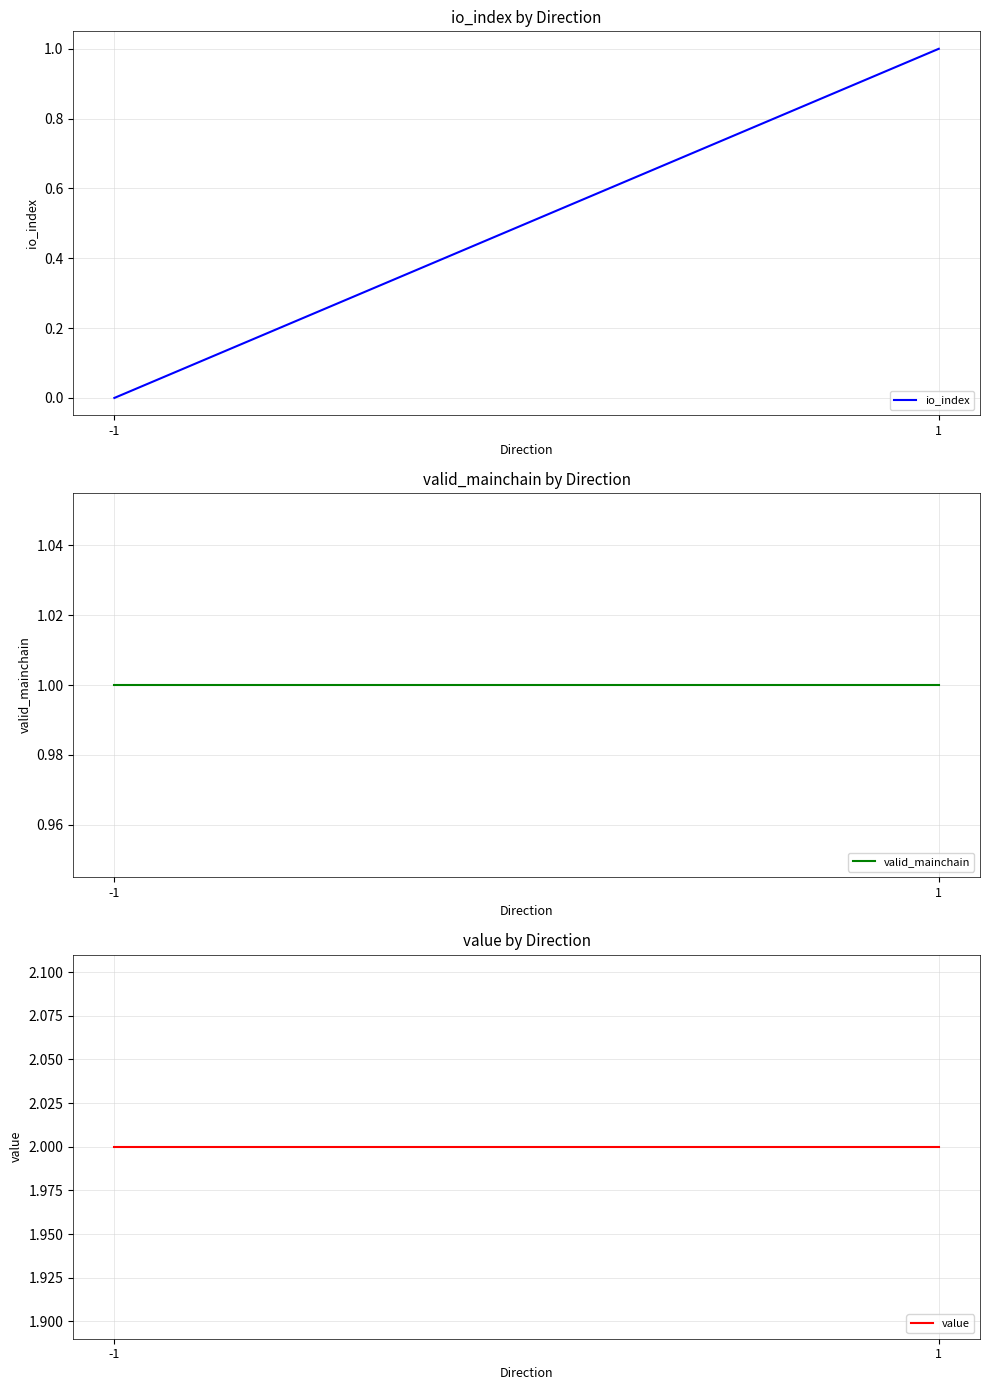

What is the difference between the highest and lowest values at 1?

1.0